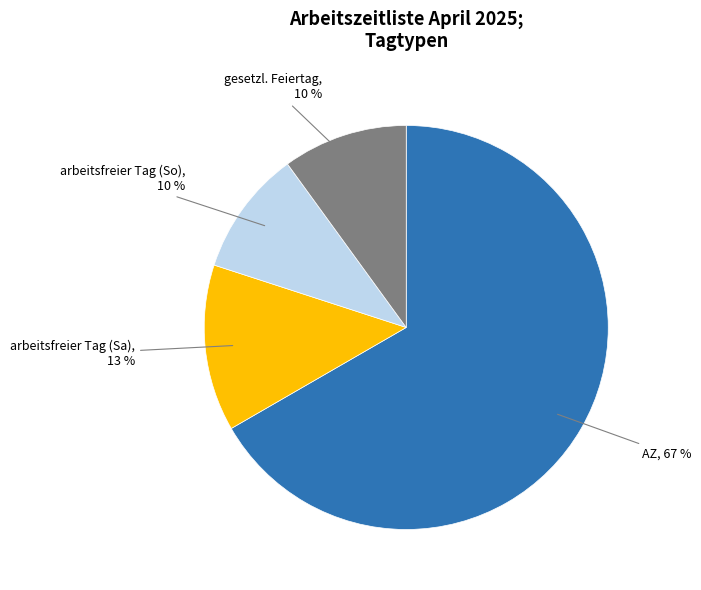

To the nearest percent, what is the difference between the largest and smallest slice percentages?

57%